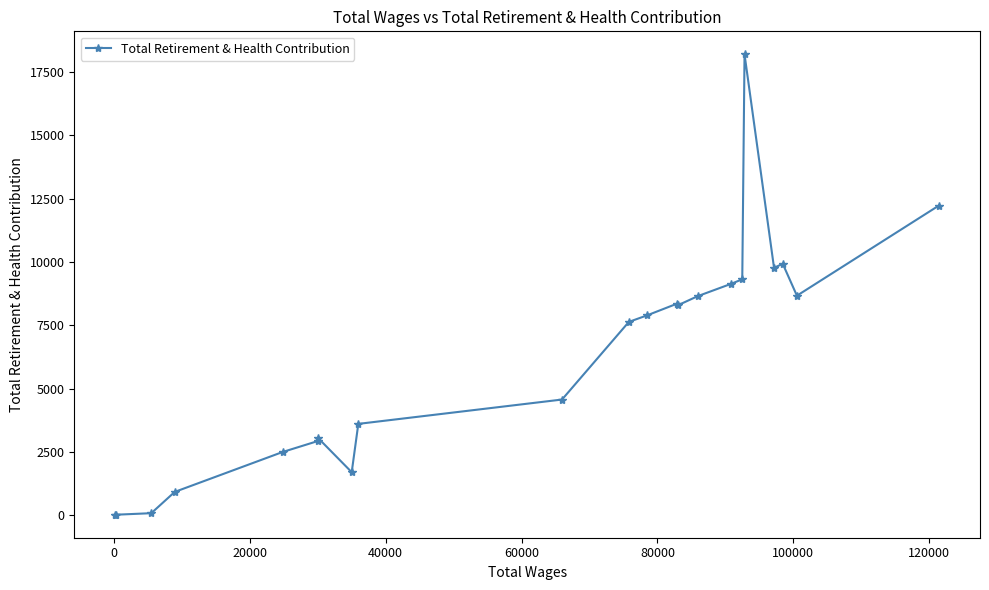

What is the difference between the maximum and minimum values?

18176